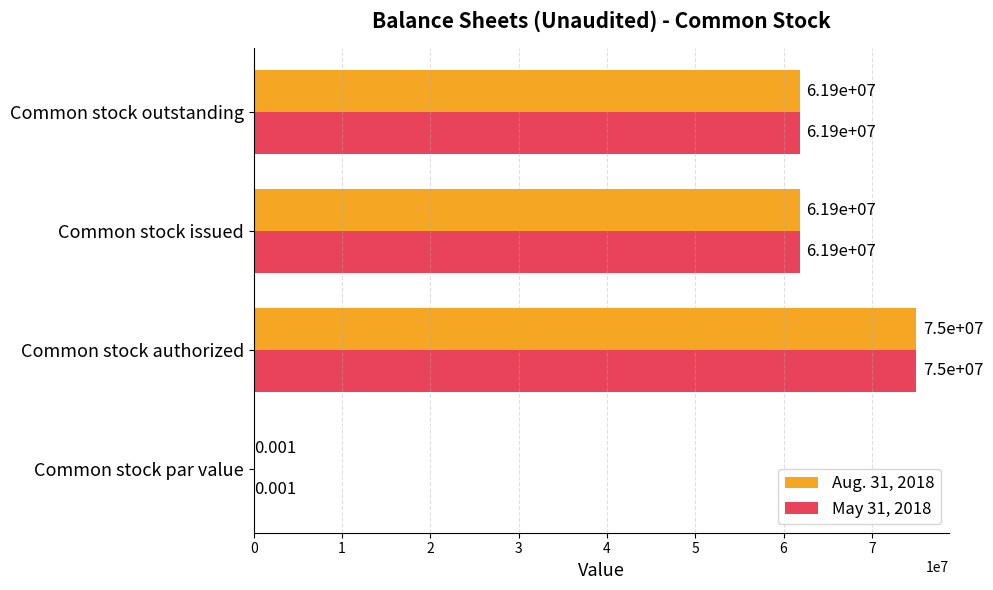

Which category has the highest value in the May 31, 2018 series?

Common stock authorized